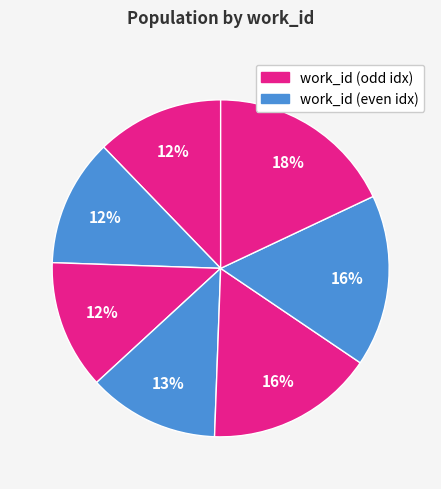

How many slices are in this pie chart?

7